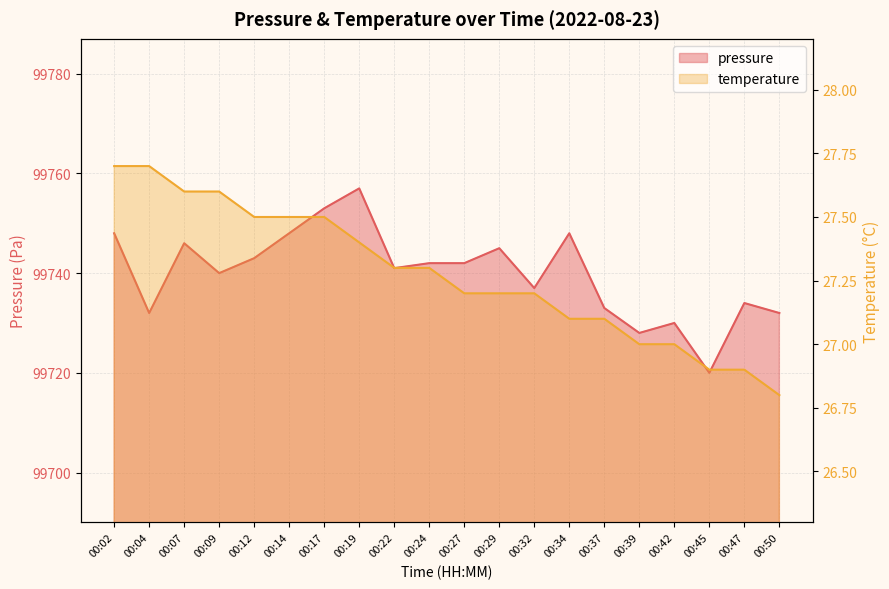

Is the value of temperature at 00:34 greater than the value of pressure at 00:04?

No